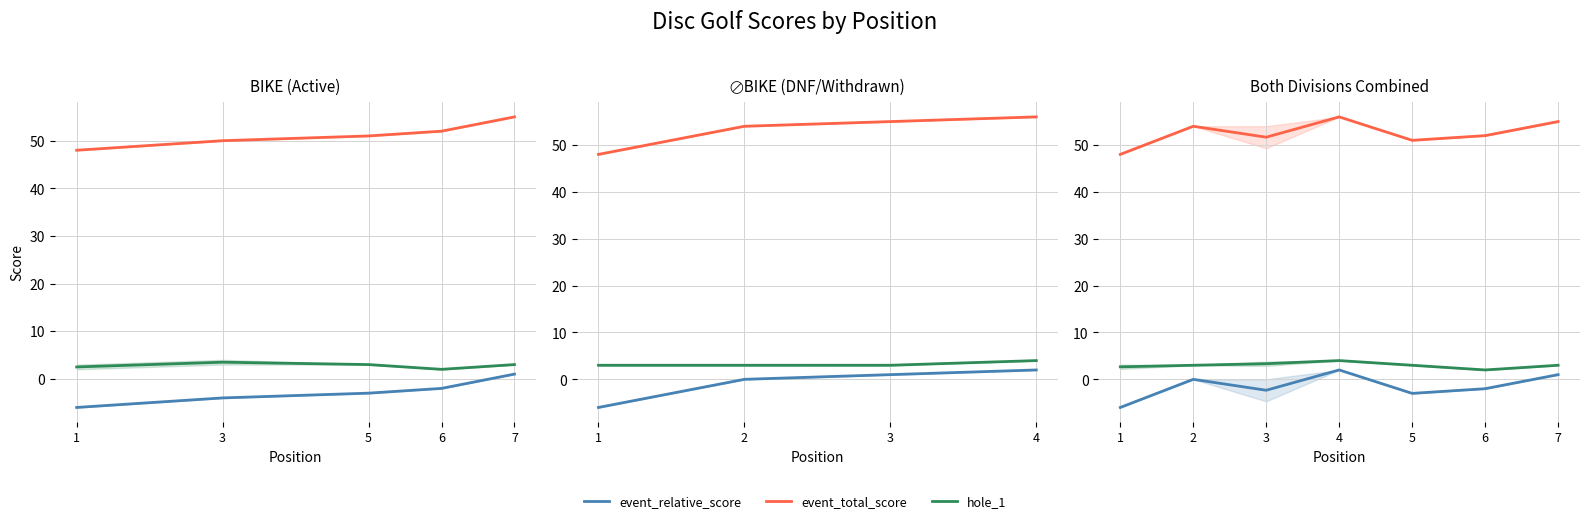

Which series changed the most between 5 and 6?

event_relative_score